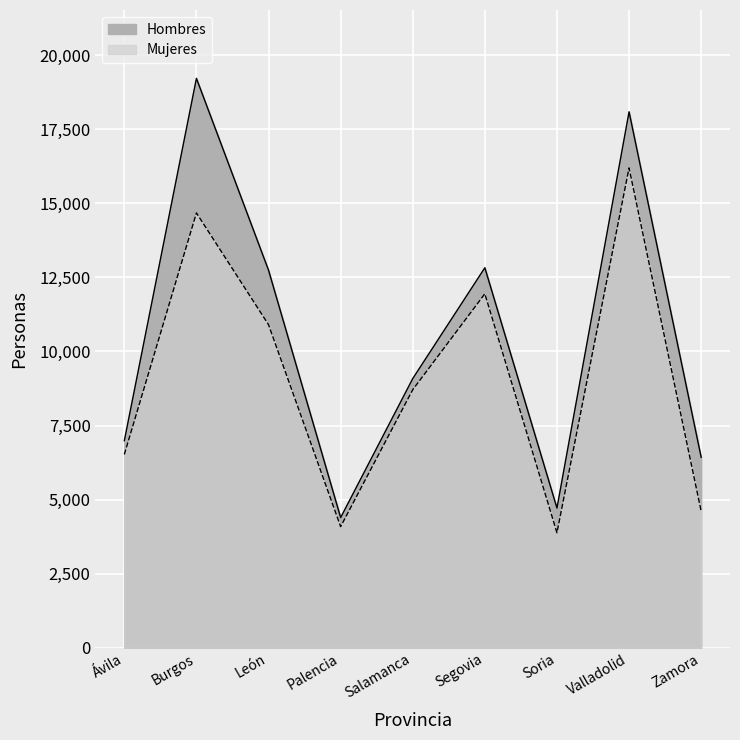

Reading right to left, what are all the values shown in this chart?

Hombres: 6429	18086	4716	12824	9085	4395	12741	19214	6988
Mujeres: 4612	16192	3882	11946	8709	4090	10903	14674	6525